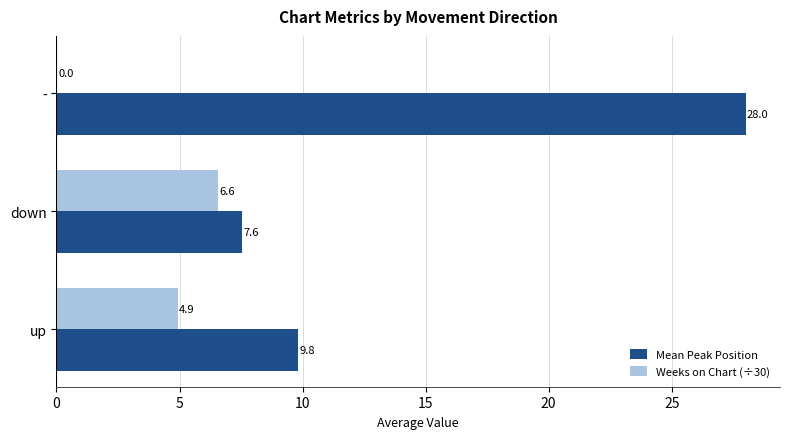

Which series has the largest total across all categories?

Mean Peak Position